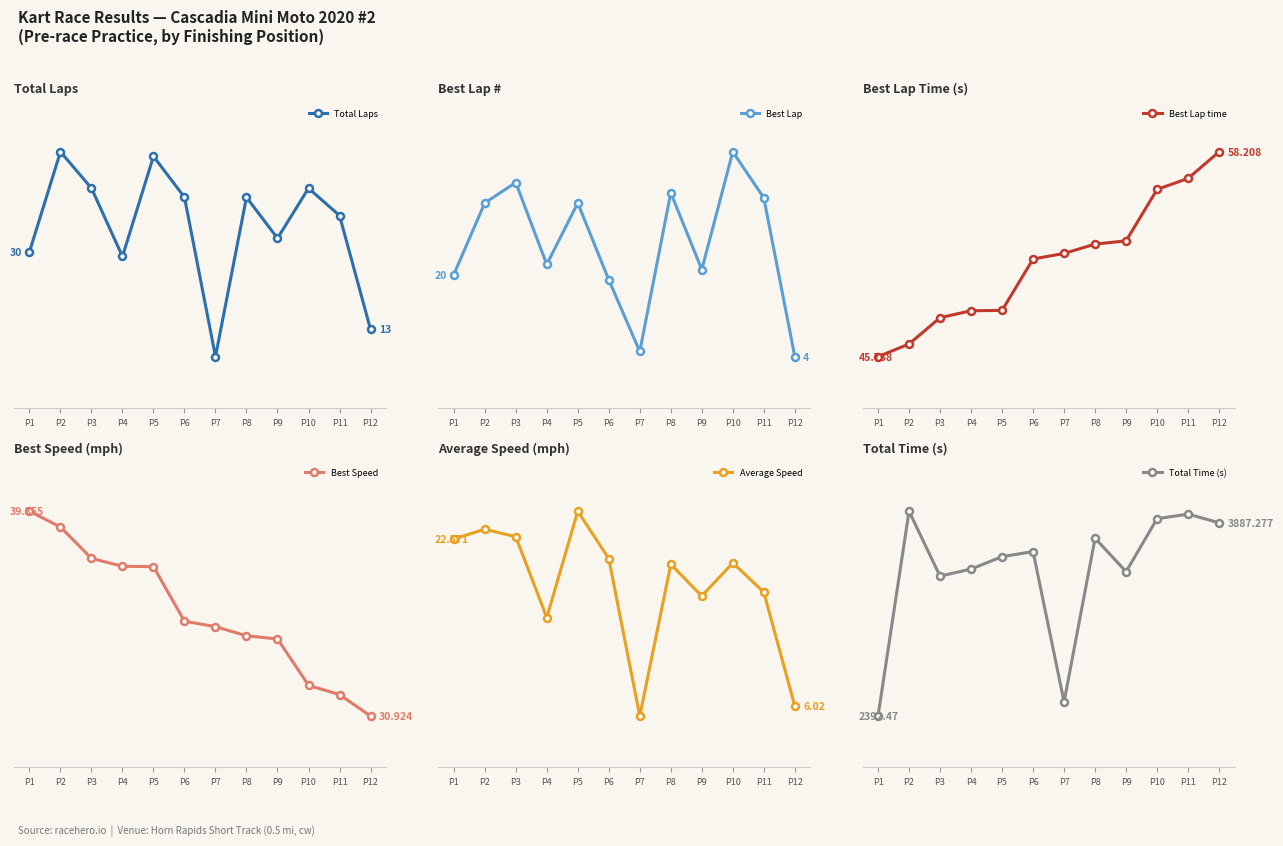

Is the value of Average Speed at P11 greater than the value of Total Time (s) at P12?

No